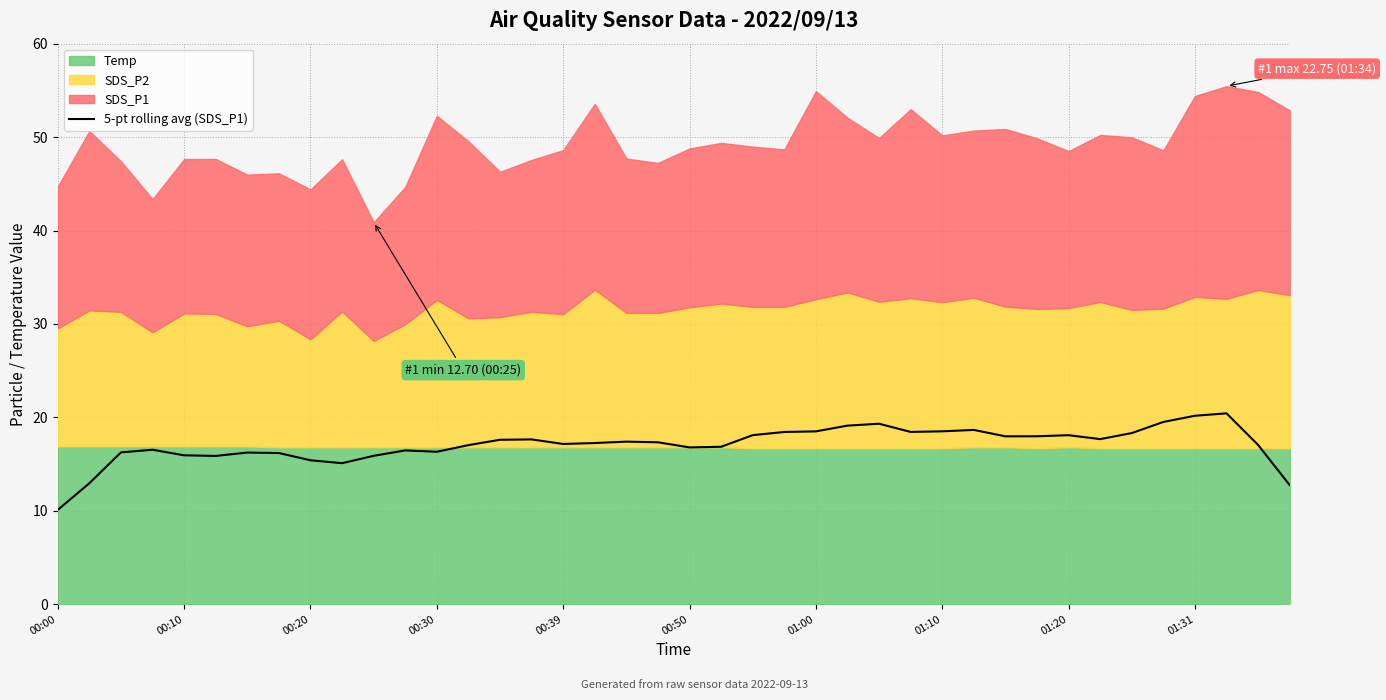

What is the highest value of the 5-pt rolling avg (SDS_P1) series?

20.4